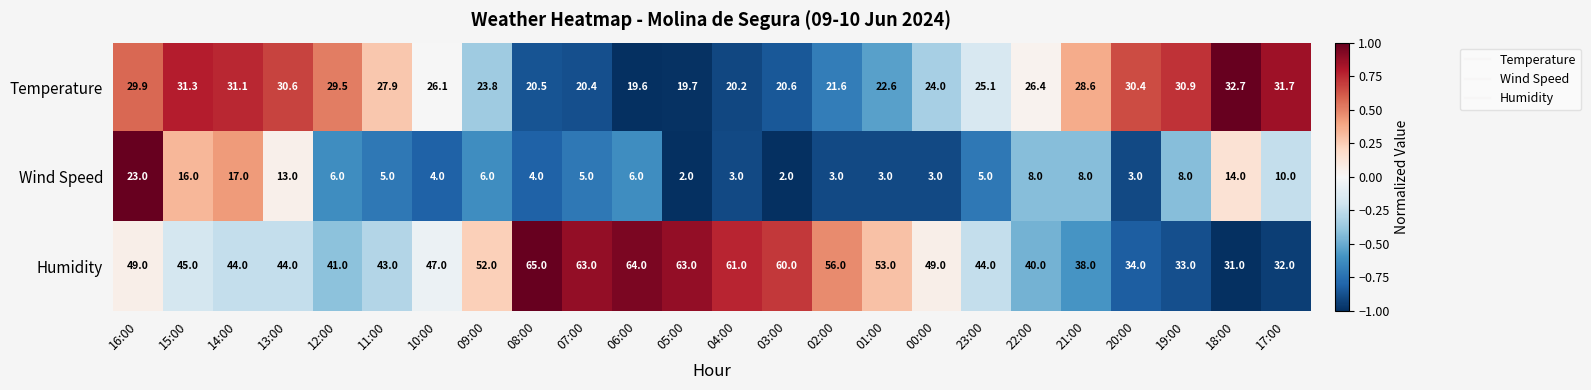

What is the spread (max minus min) of values at 01:00?

50.0